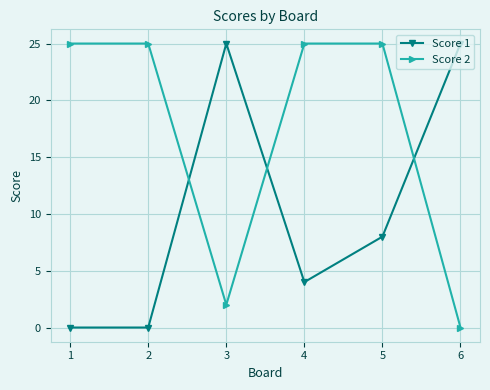

Is this an area chart (filled region under the line)?

No